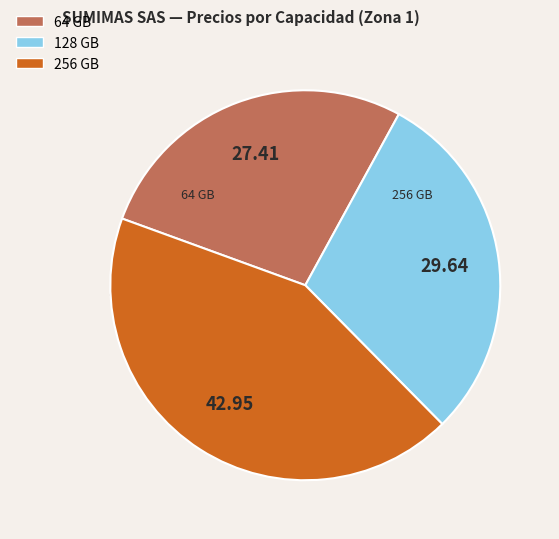

Which category has the smallest portion of the pie?

64 GB